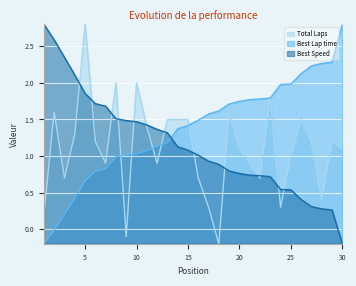

At which category does Total Laps reach its first local peak?

2